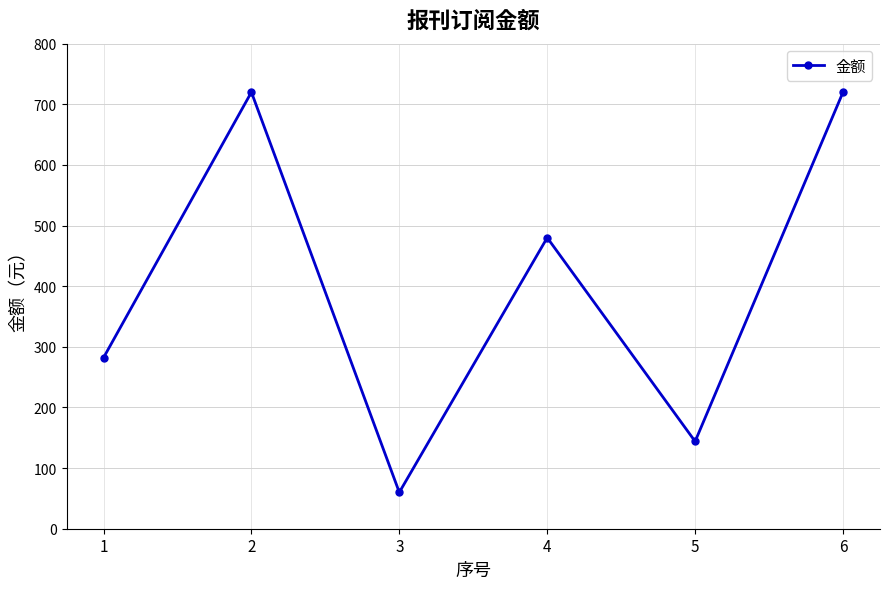

The chart shows a value of 720 at 2. True or false?

True